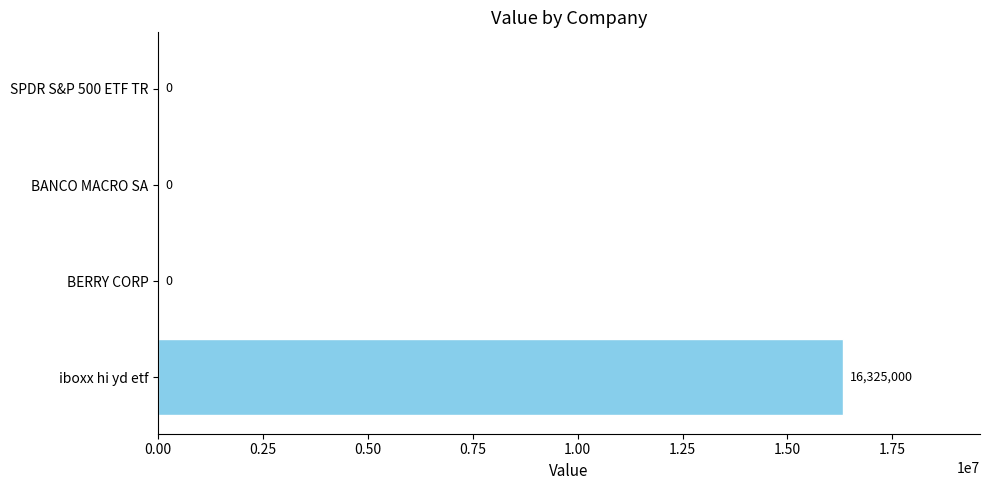

Reading bottom to top, transcribe all the data shown in this chart.

iboxx hi yd etf=16325000	BERRY CORP=0	BANCO MACRO SA=0	SPDR S&P 500 ETF TR=0